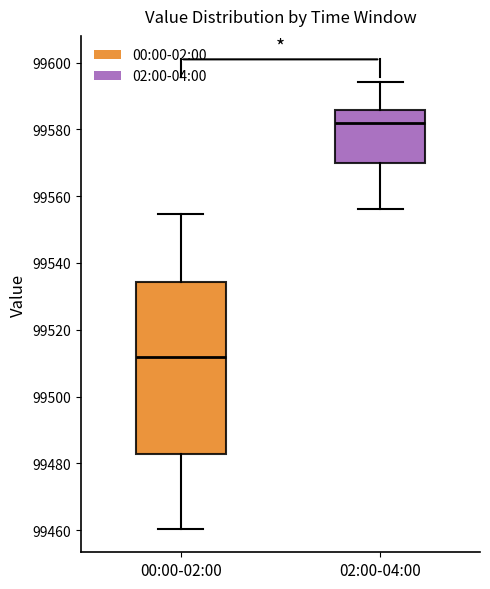

Which box has the highest median line?

02:00-04:00